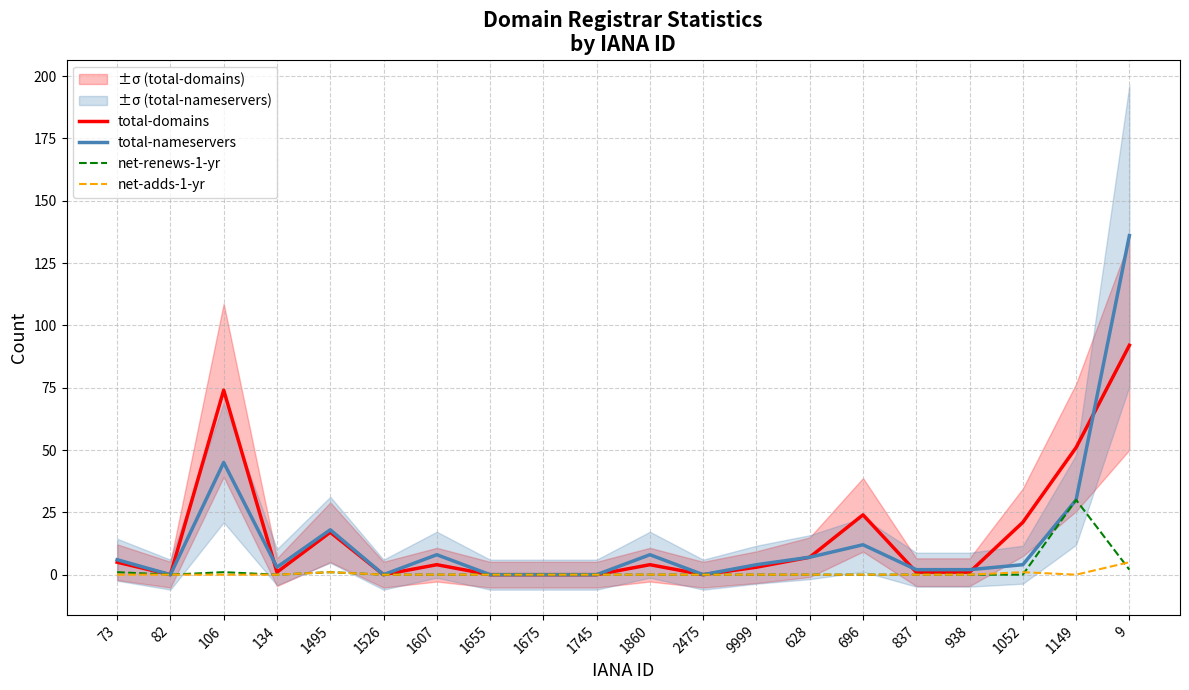

At 9999, list the series in order from largest to smallest.

total-nameservers, total-domains, net-renews-1-yr, net-adds-1-yr